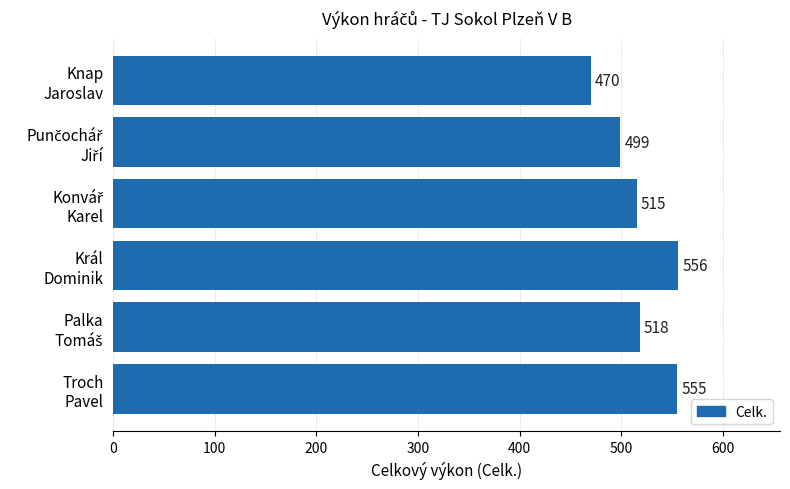

What is the sum of all values?

3113